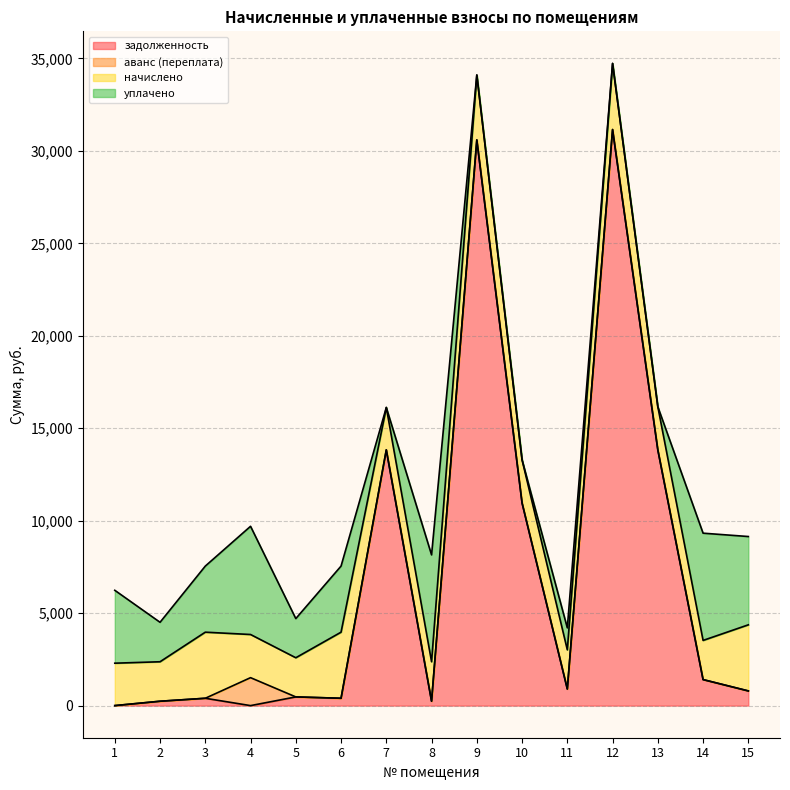

How many distinct data groups are displayed?

4